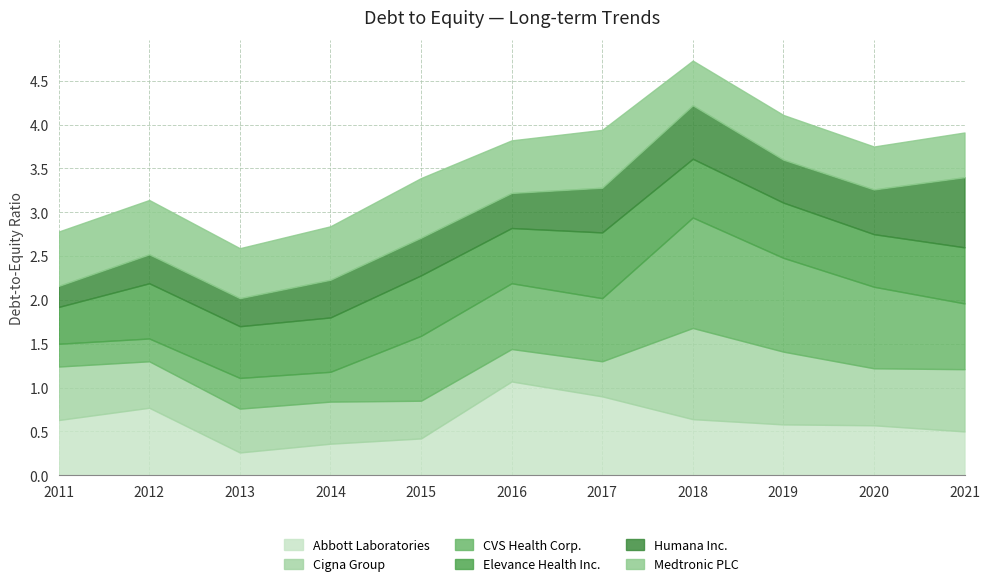

Which has a higher value, 2011-12-31 or 2014-12-31?

2011-12-31